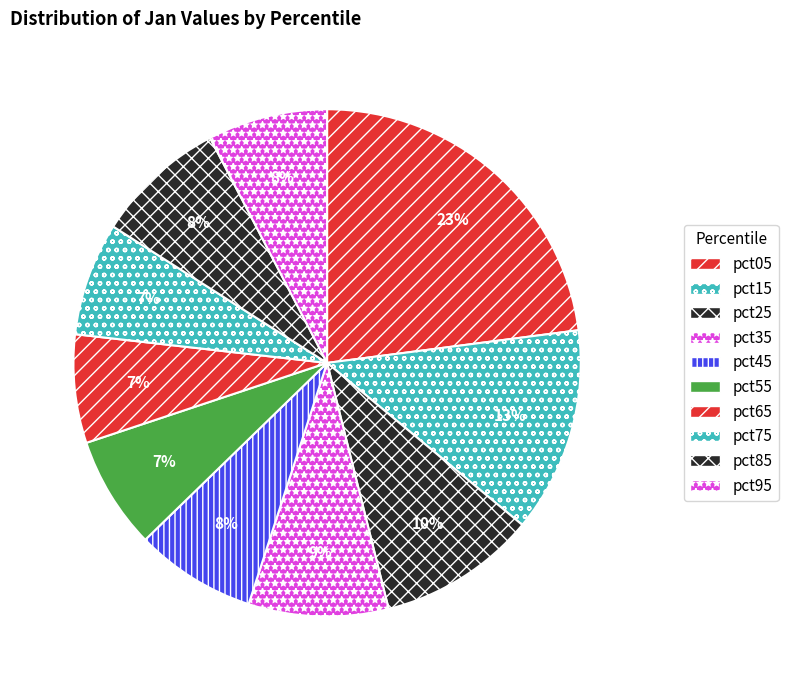

To the nearest percent, what is the average slice percentage?

10%